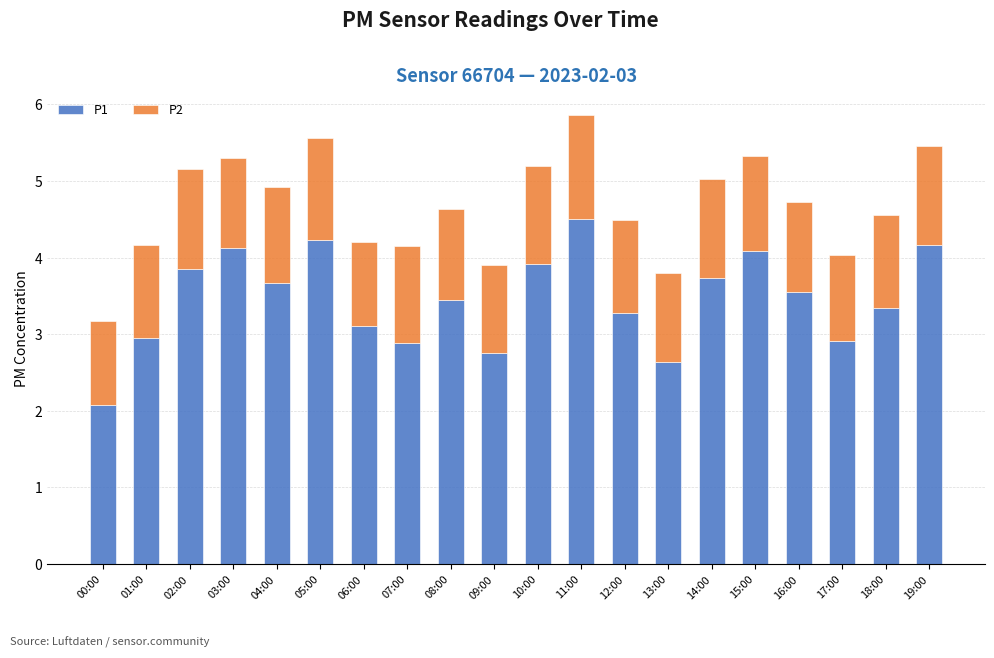

The P1 series shows 4.1 at 15:00. True or false?

True